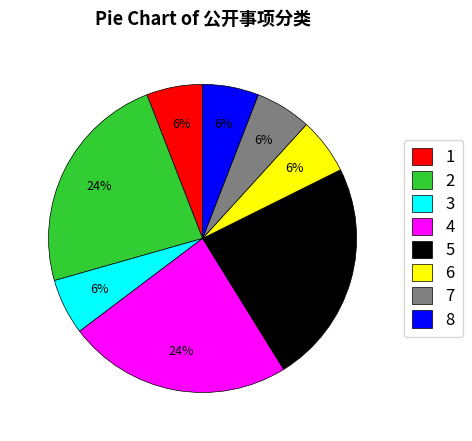

Does any single category account for the majority?

No